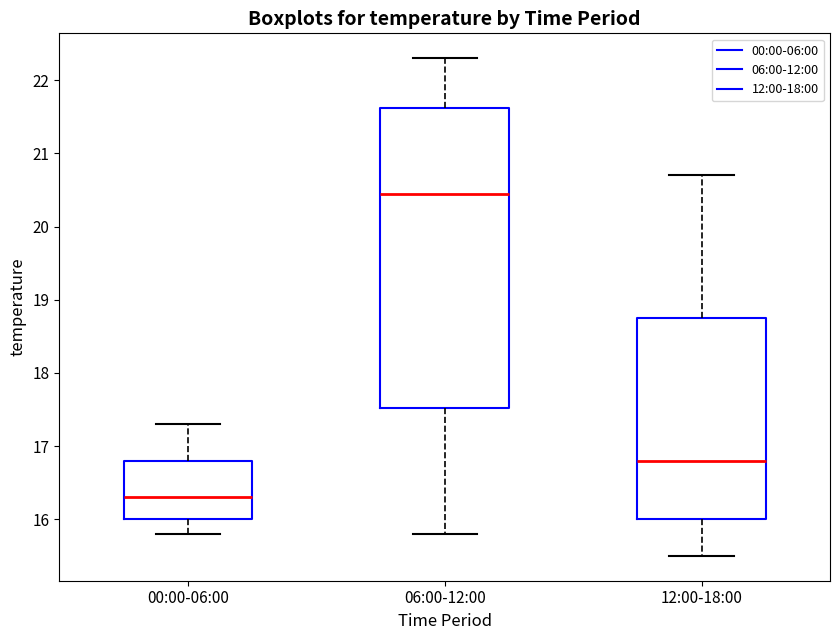

Where is the upper edge of the box for 12:00-18:00 on the y-axis? The values are not printed on the chart, so give them approximately, as read against the axis.

18.8